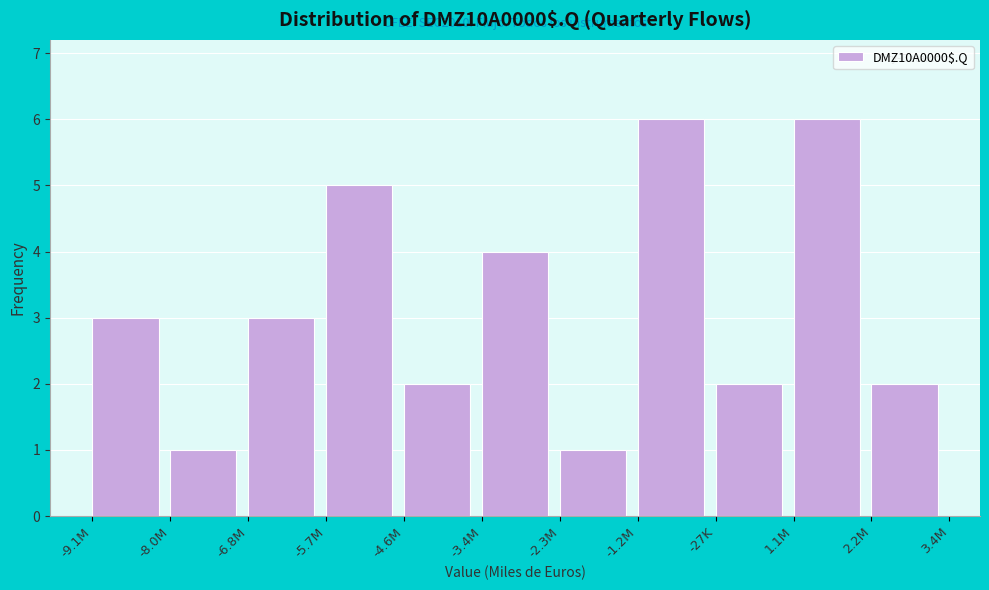

Reading left to right, extract all data points from this chart.

-9.1M=3	-8.0M=1	-6.8M=3	-5.7M=5	-4.6M=2	-3.4M=4	-2.3M=1	-1.2M=6	-27K=2	1.1M=6	2.2M=2